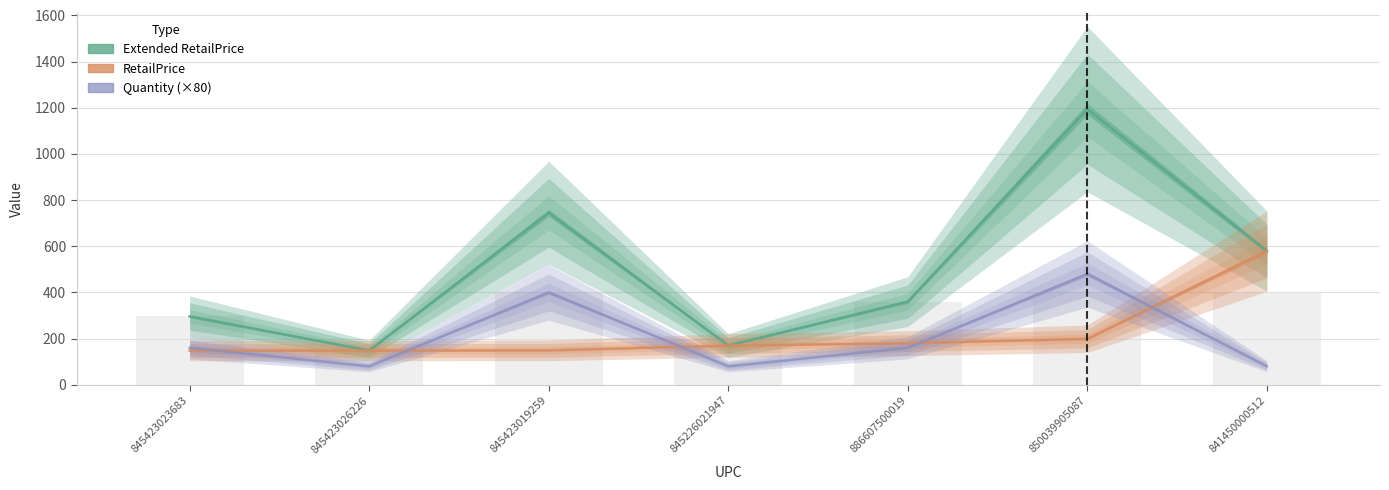

Which series has the largest total across all categories?

Extended RetailPrice